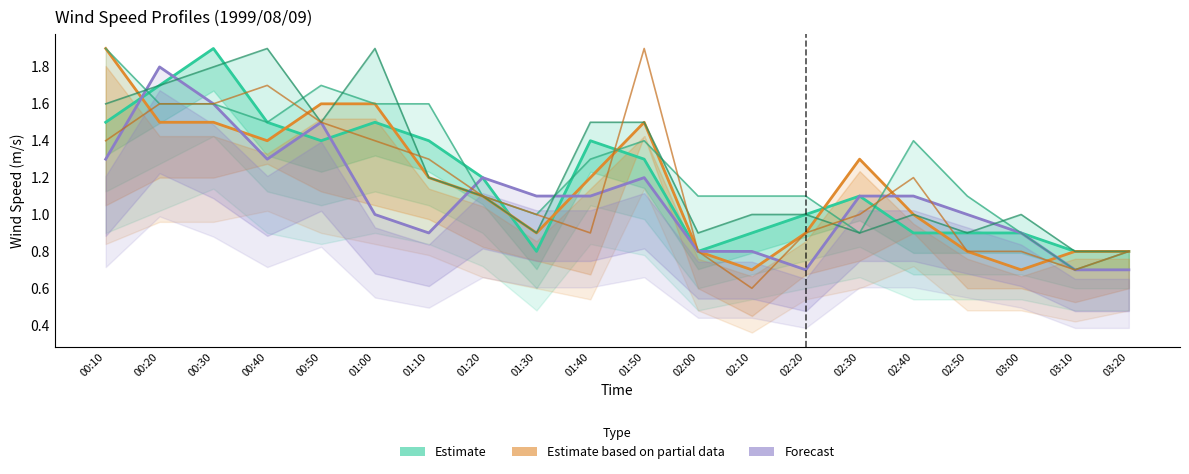

What is the label of the 8th point from the right?

02:10